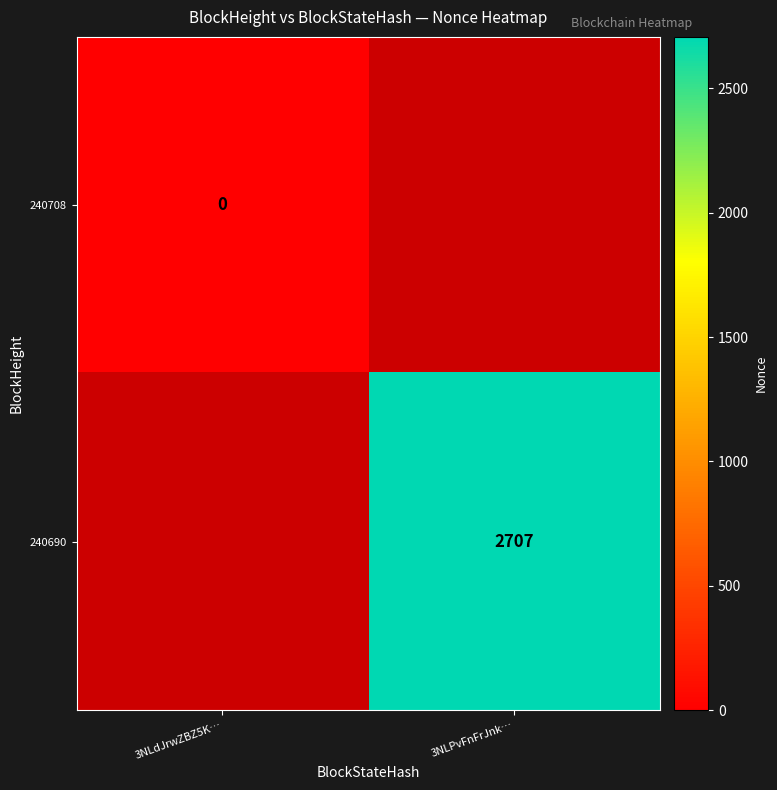

Is it true that 240690 equals 687 at 3NLPvFnFrJnk…?

False